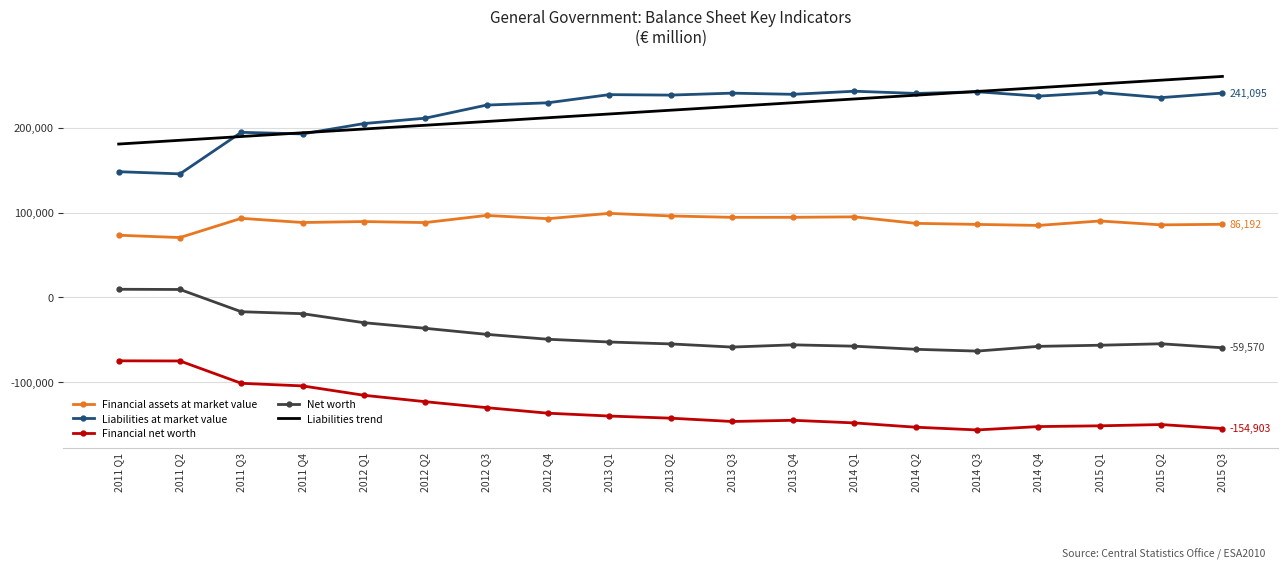

What is the difference between the highest and lowest values at 2012 Q4?

366456.0